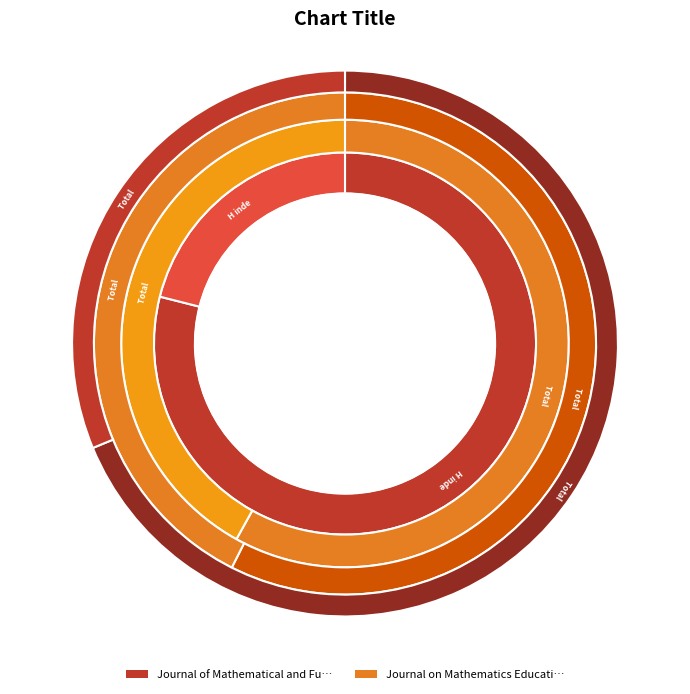

Is there a majority slice in this chart?

Yes